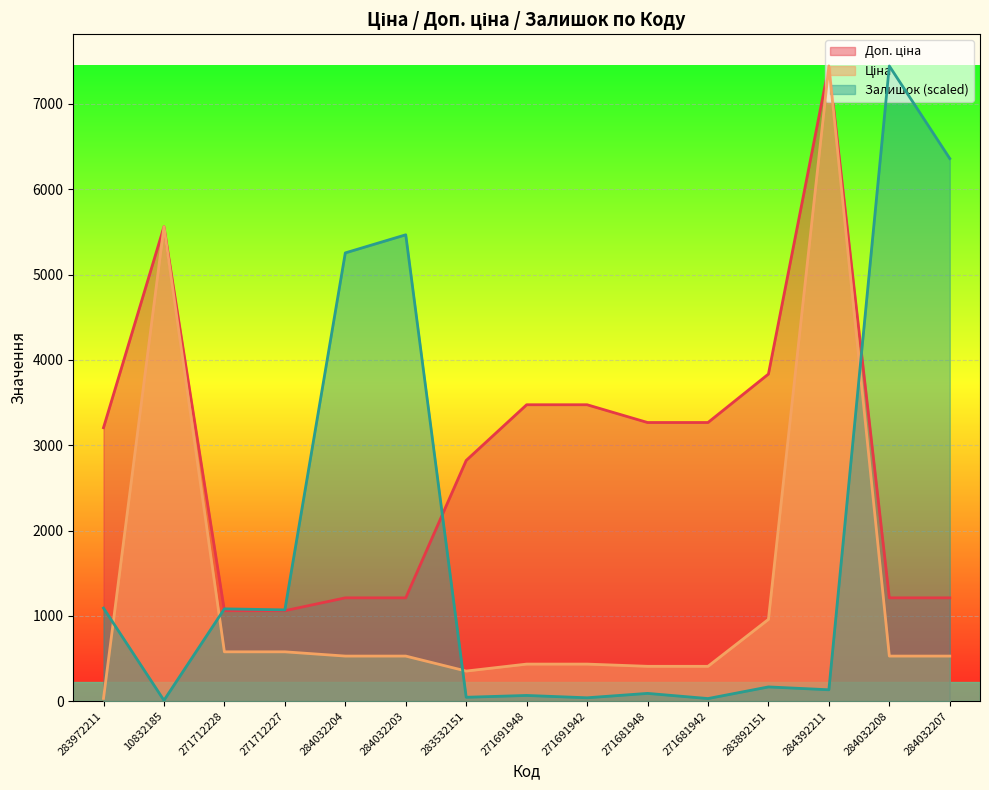

What position from the left is 10832185?

2